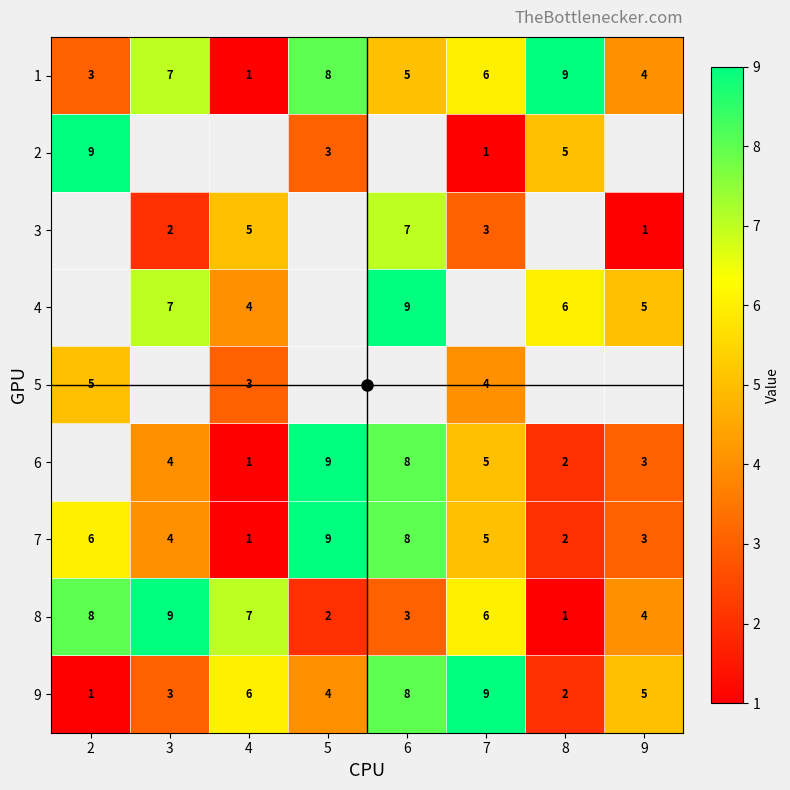

The 1 series shows 1.0 at 4. True or false?

True